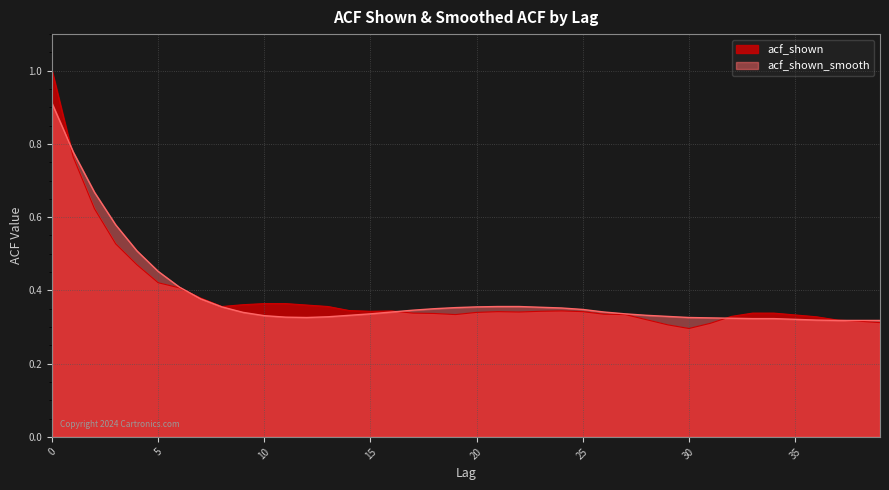

What is the lowest value of the acf_shown_smooth series?

0.3